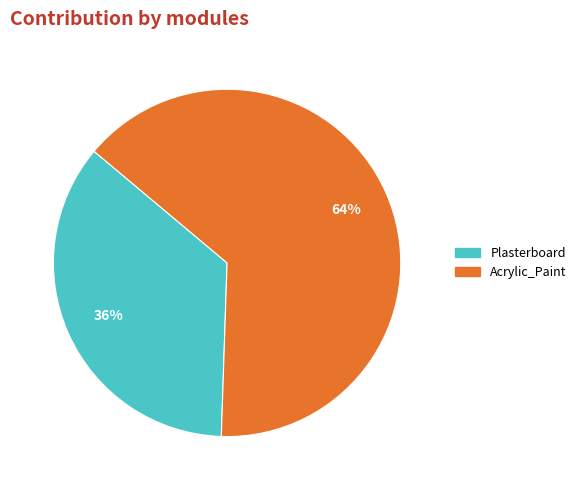

Is it true that Acrylic_Paint is 71% of the pie?

False